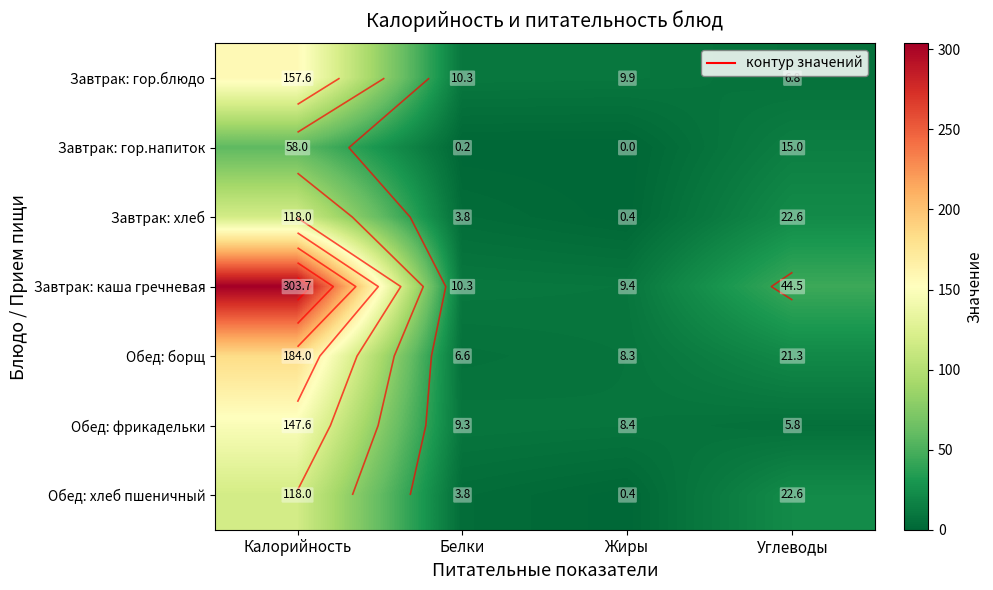

What is the lowest value of the Завтрак: хлеб series?

0.4